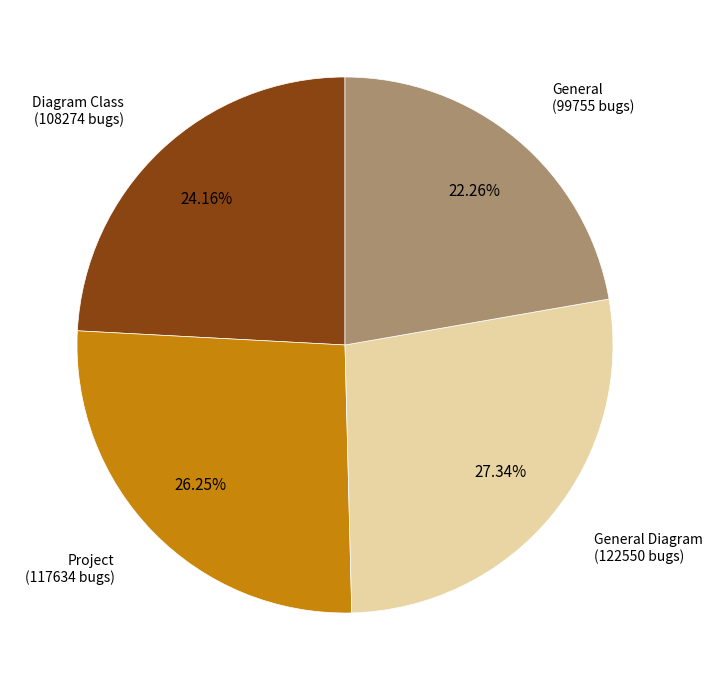

Does any single category account for the majority?

No